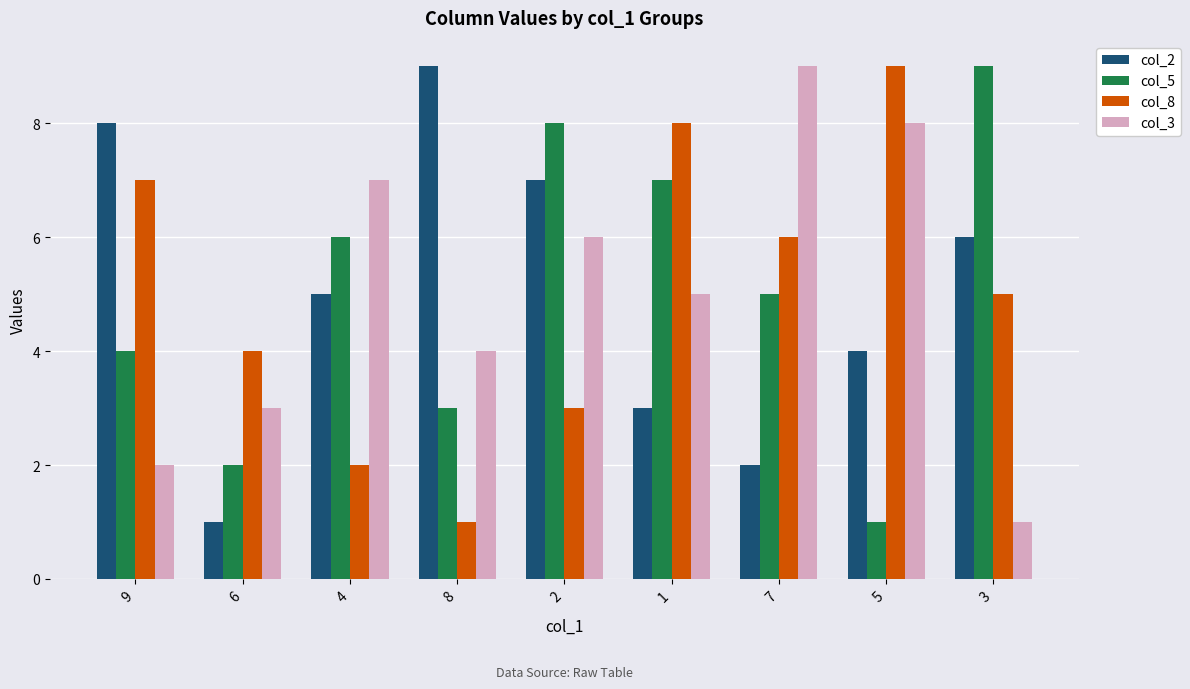

What is the value of the col_8 bar at the 8th from the left?

9